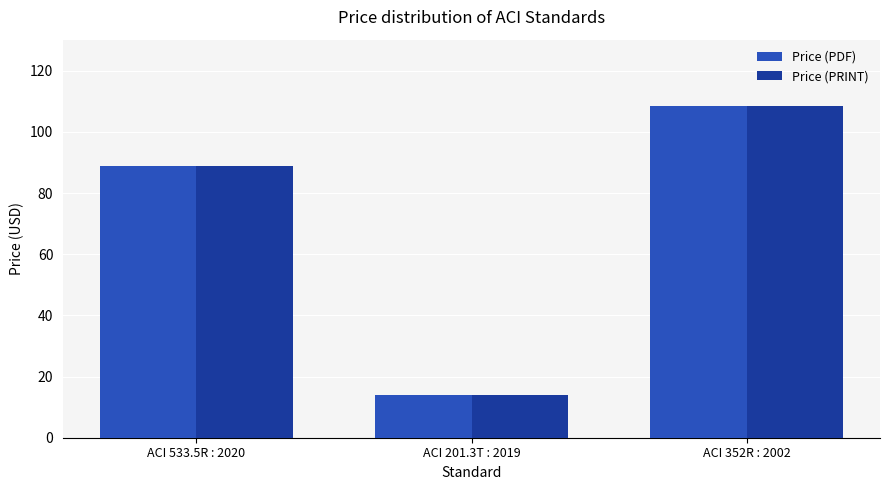

What is the value of the Price (PDF) bar at the 3rd from the left?

108.5